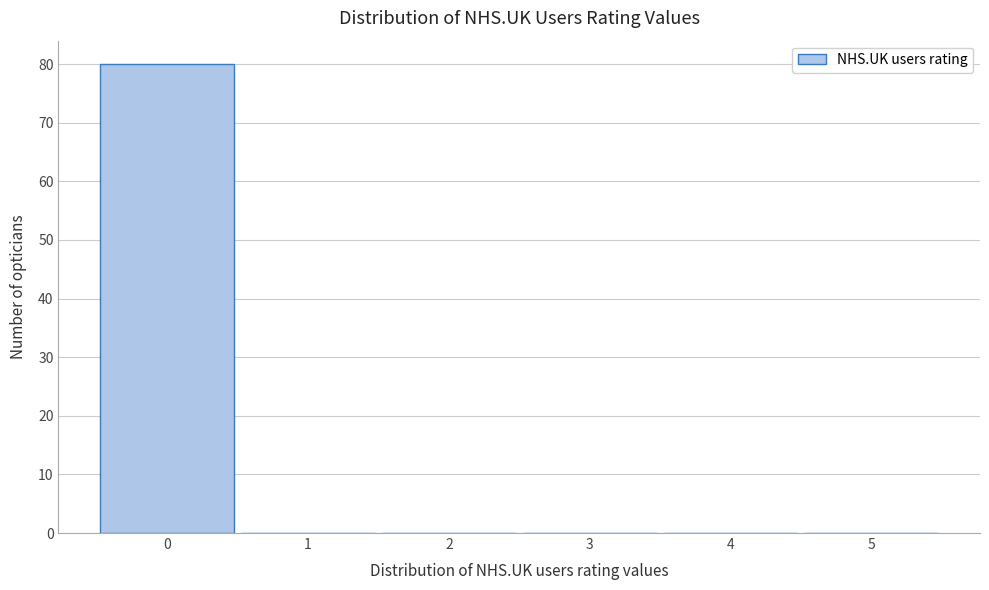

Reading left to right, list every bar in this chart as the range it spans on the x-axis followed by its height. The values are not printed on the chart, so give them approximately, as read against the axis.

-0.5 to 0.5: 80
0.5 to 1.5: 0
1.5 to 2.5: 0
2.5 to 3.5: 0
3.5 to 4.5: 0
4.5 to 5.5: 0